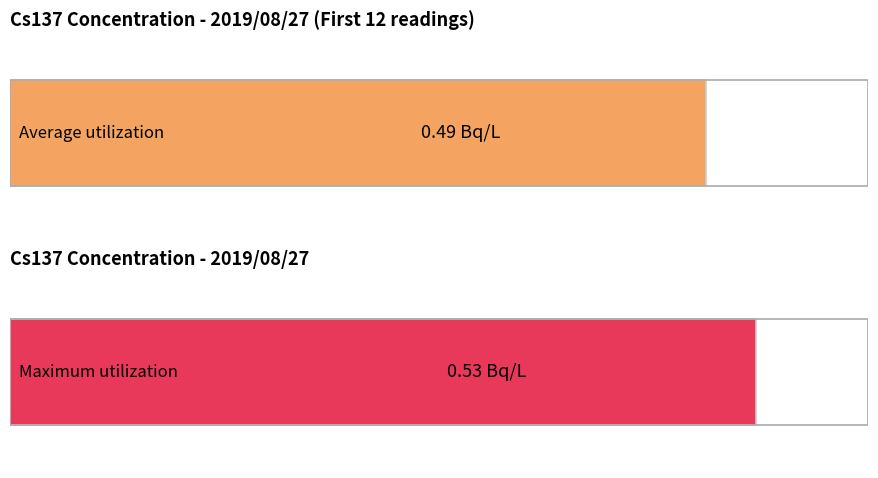

What is the greatest value displayed?

0.5